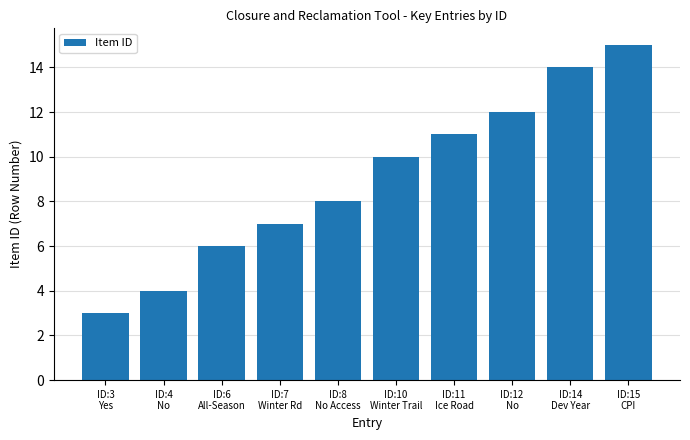

What is the change in value from ID:3
Yes to ID:12
No?

+9